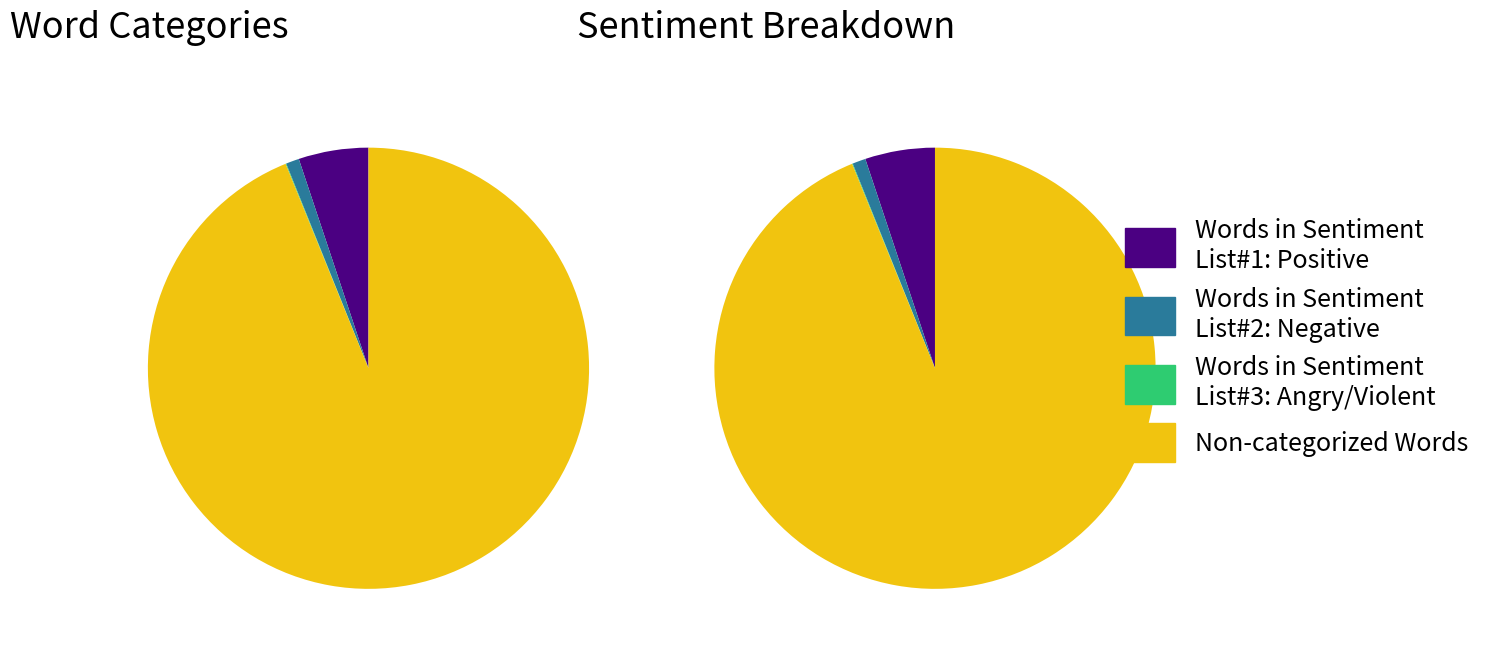

To the nearest percent, what portion does Words in Sentiment List#1: Positive represent?

5%